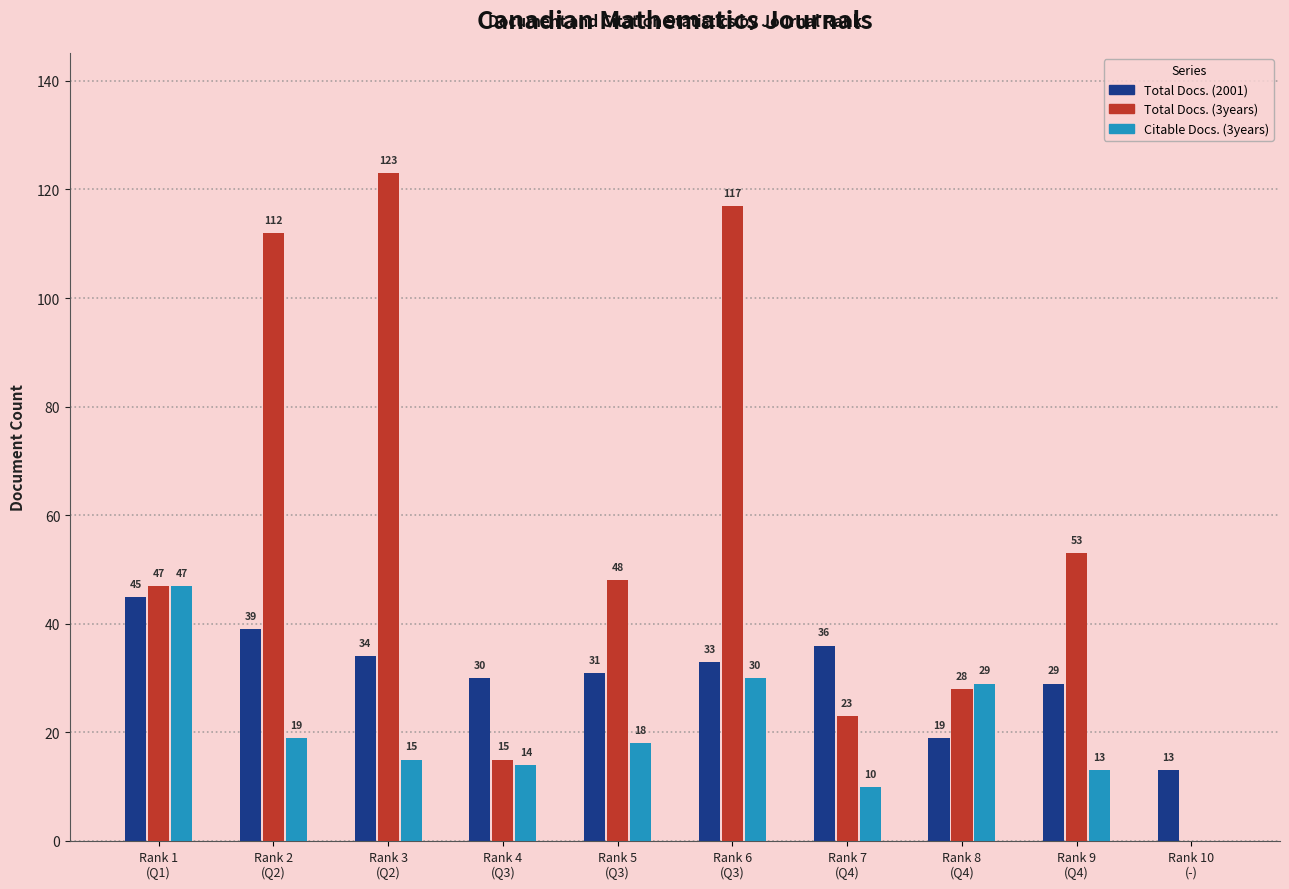

Which series has the largest range (max minus min)?

Total Docs. (3years)